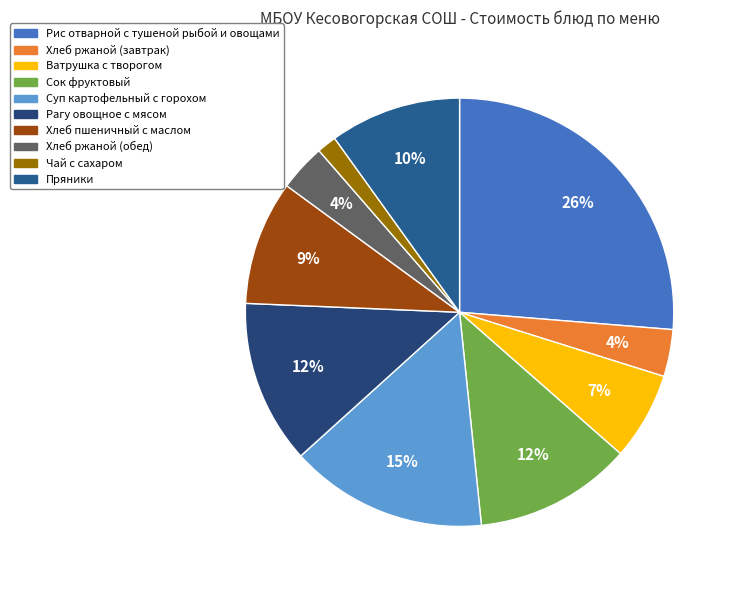

What is the change in value from Рис отварной с тушеной рыбой и овощами to Ватрушка с творогом?

-29.7